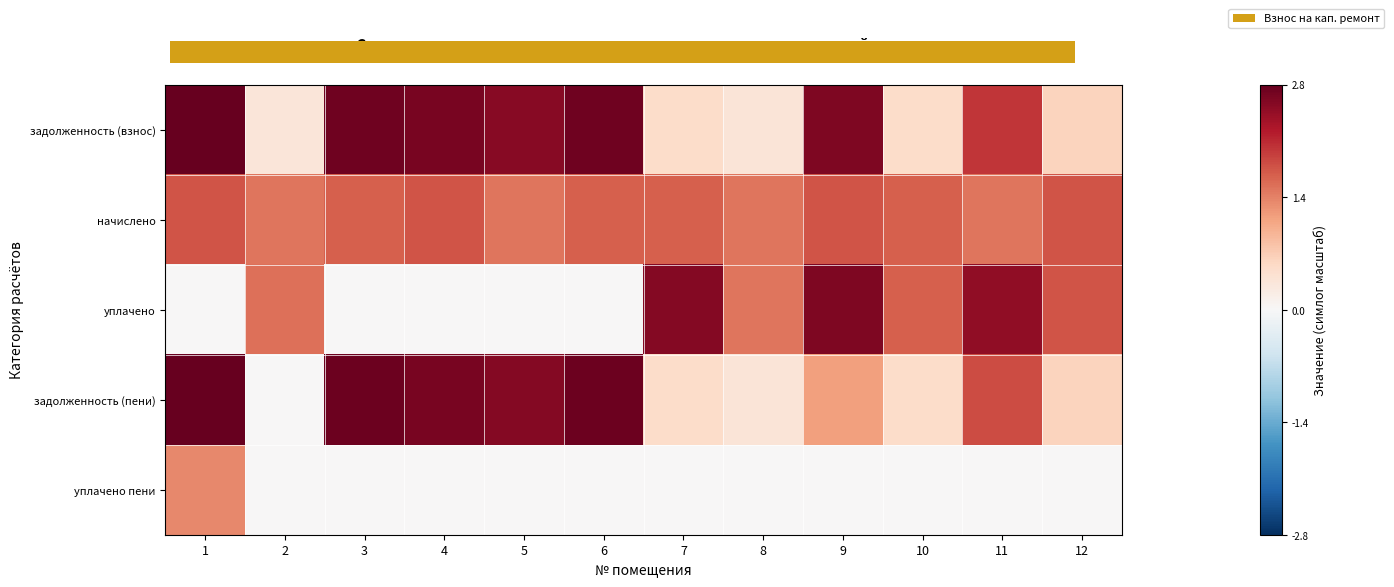

Is the value of уплачено пени at 12 greater than the value of задолженность (взнос) at 12?

No